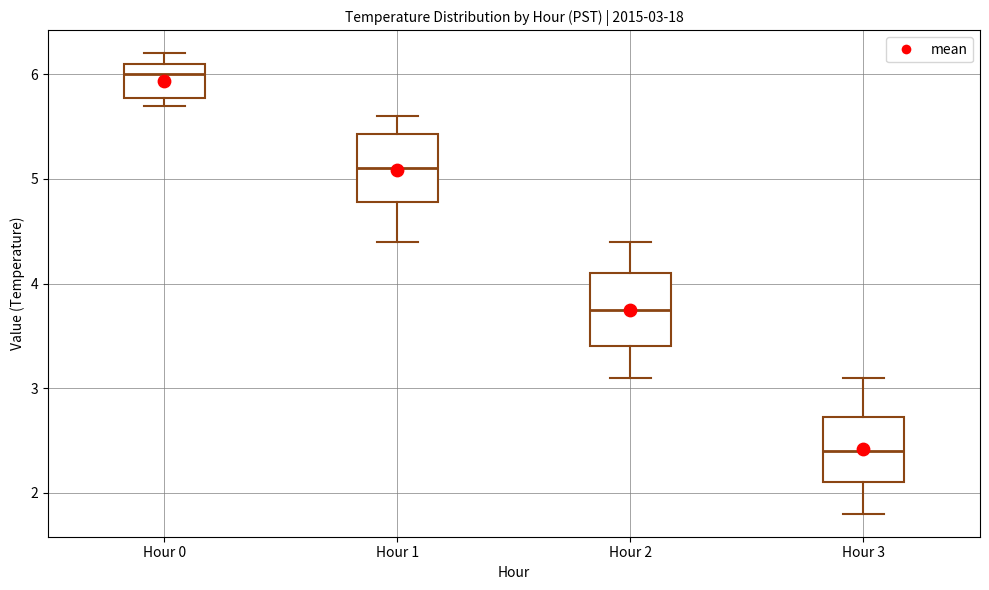

Which box has the lowest median line?

Hour 3